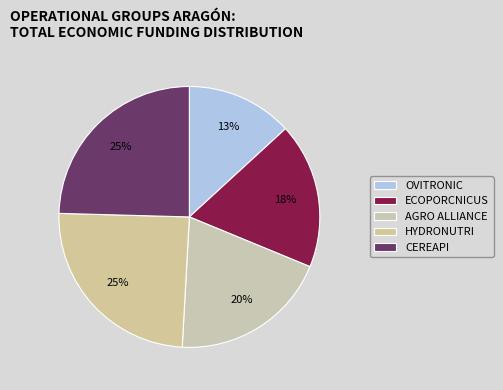

How many slices are in this pie chart?

5